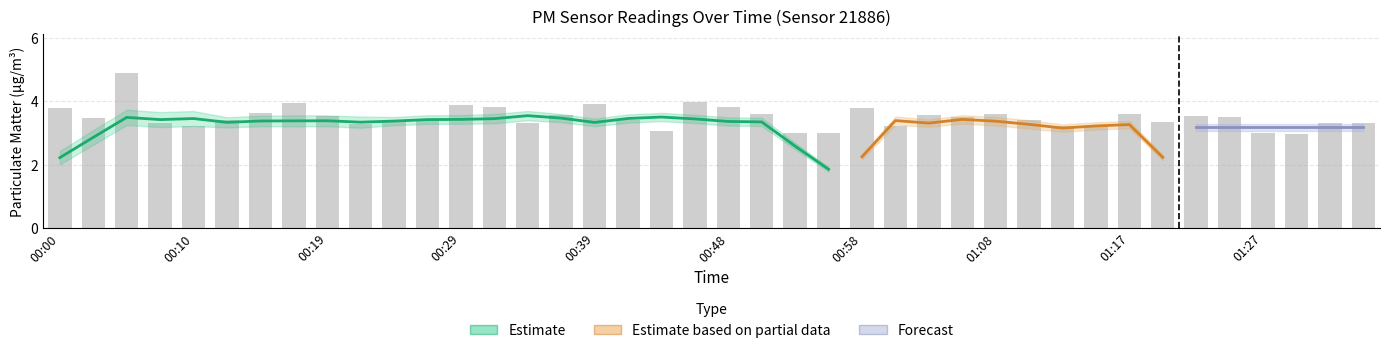

Which label corresponds to the smallest value in the chart?

01:30